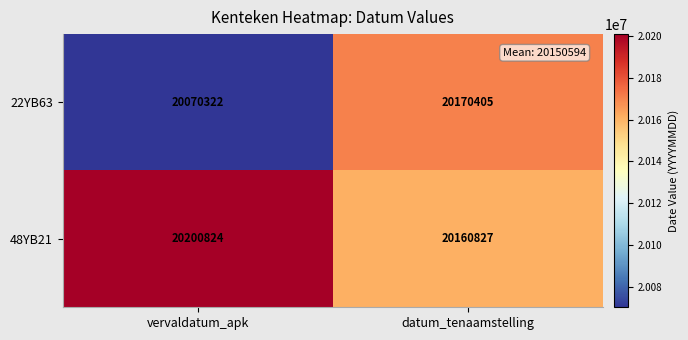

What is the maximum value shown in the chart?

20200824